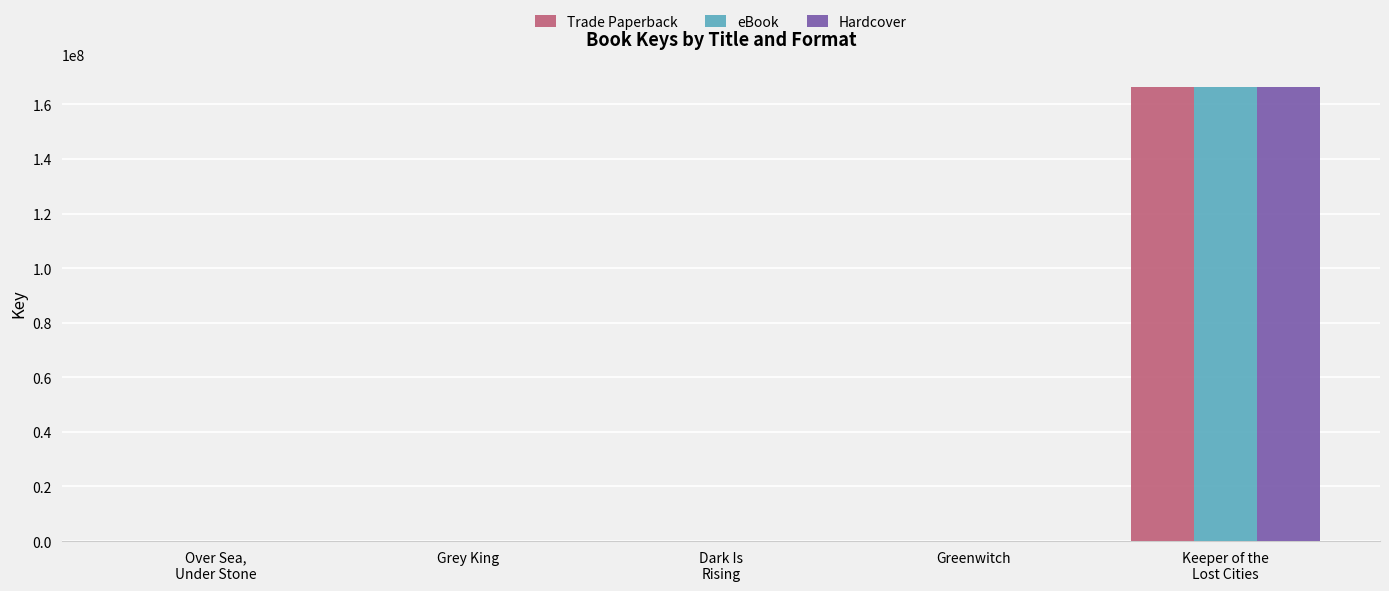

How many groups of bars are there?

5